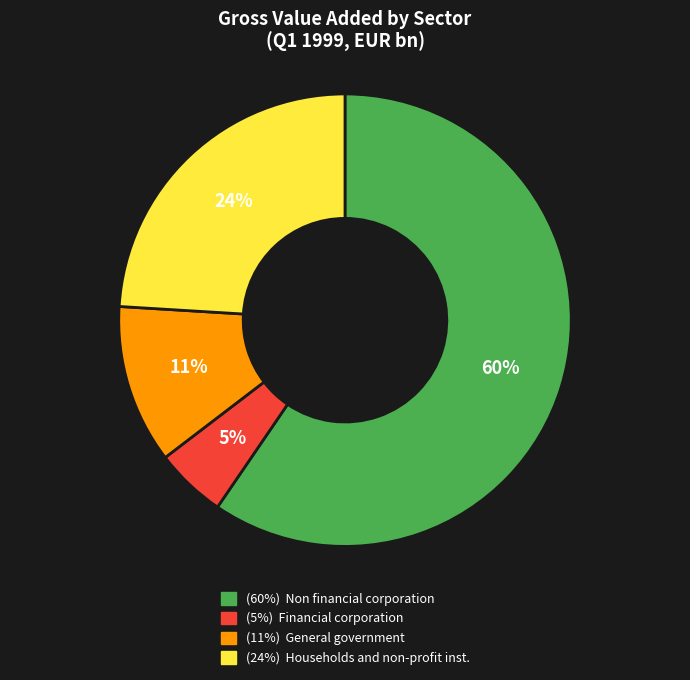

Is there a majority slice in this chart?

Yes